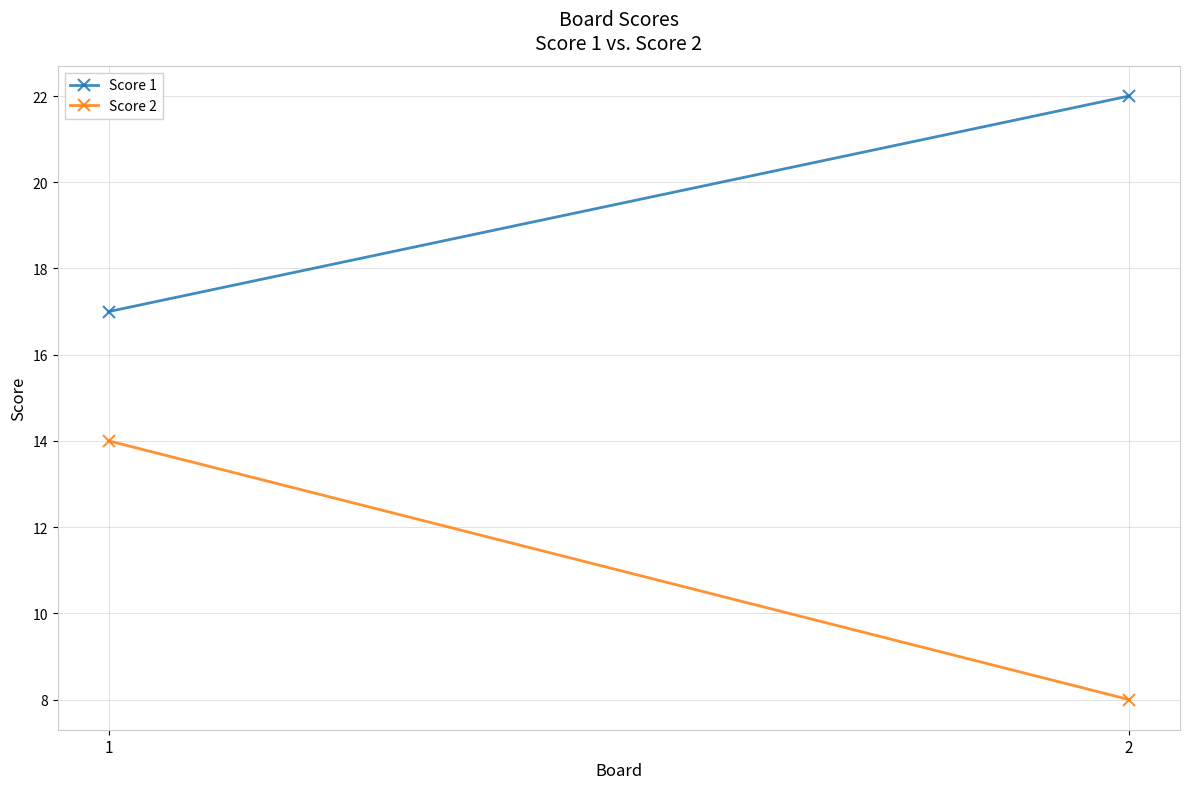

What are all the series names shown in the legend?

Score 1, Score 2